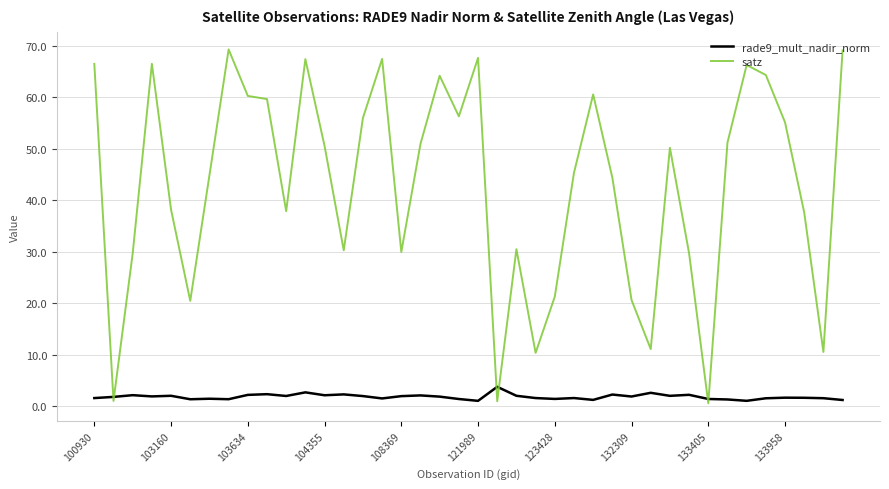

Which series ends up on top after the final intersection of rade9_mult_nadir_norm and satz?

satz